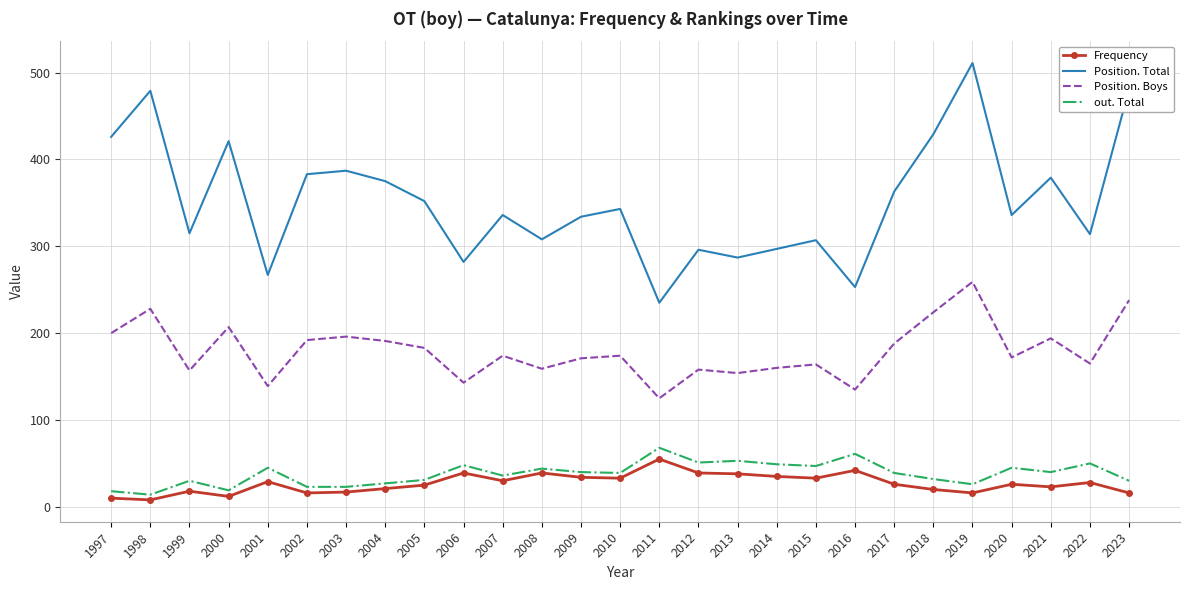

Is the value of Position. Total at 2021 greater than the value of Frequency at 2012?

Yes